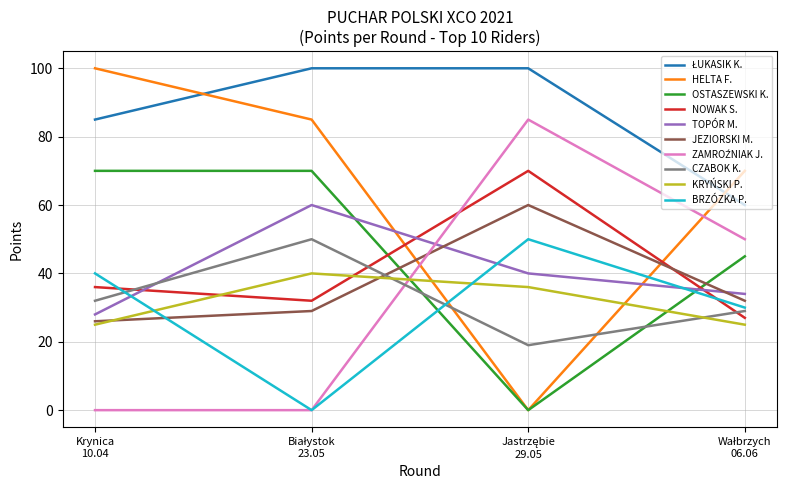

Which series has the widest spread of values?

HELTA F.